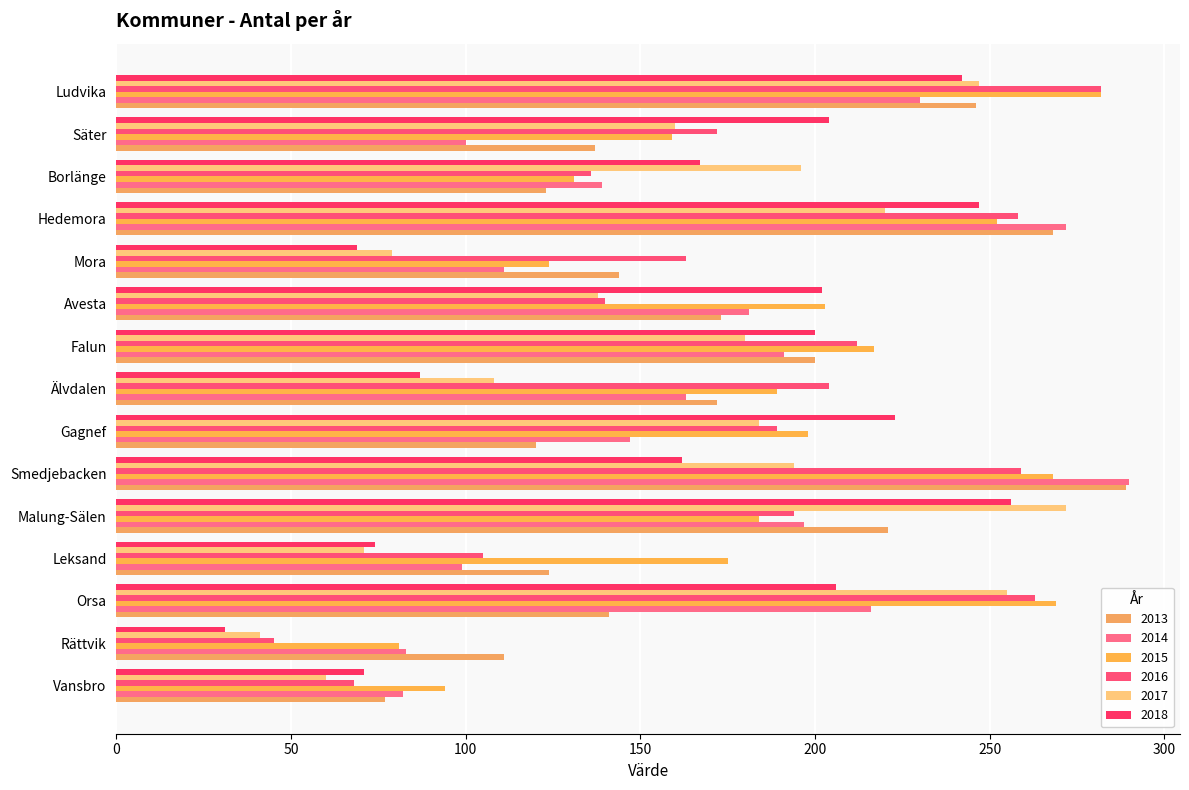

What position from the left is Malung-Sälen?

5